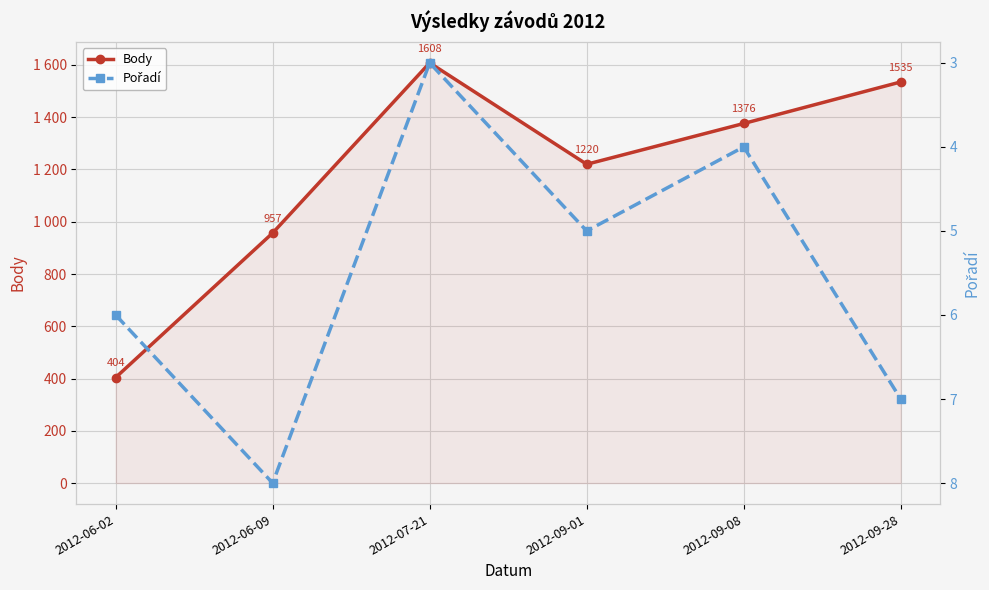

What is the difference between the Pořadí values at 2012-09-28 and 2012-09-01?

2